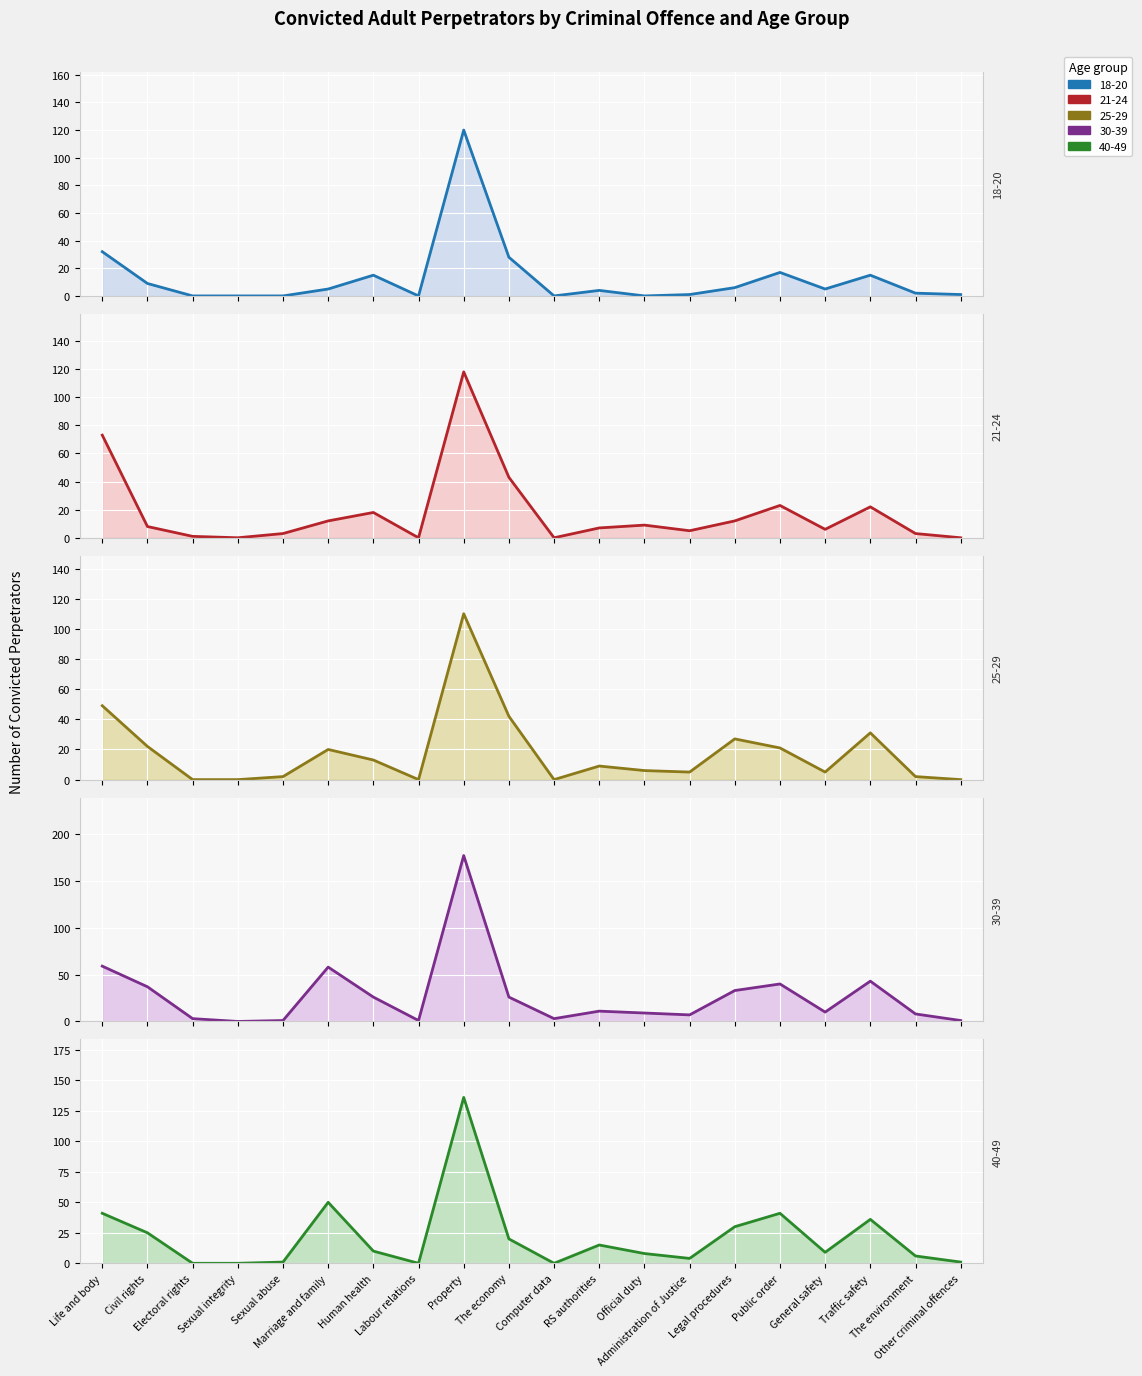

Which series has the largest total across all categories?

30-39